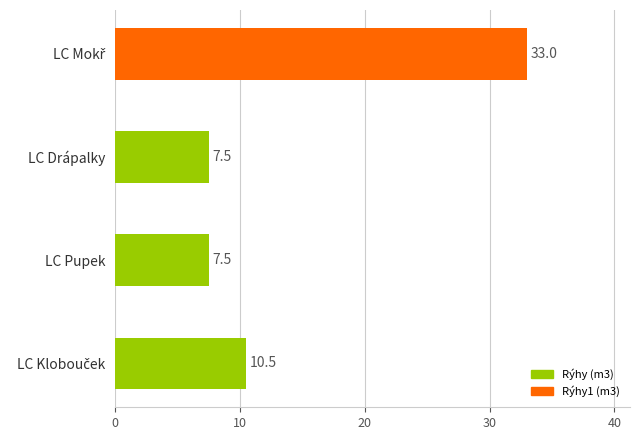

What is the difference between the maximum and minimum values?

25.5